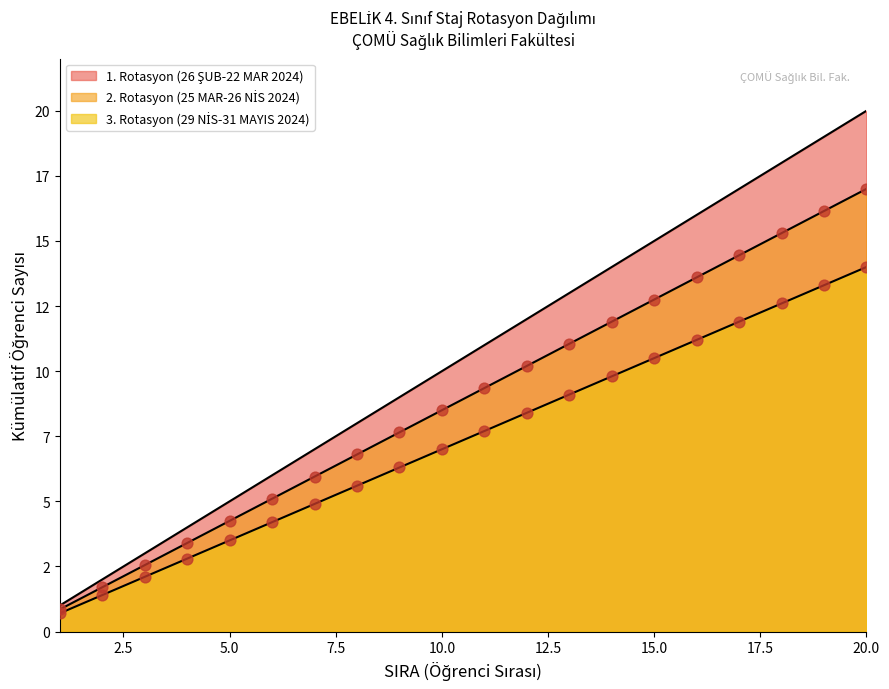

At which category is the sum across all series the highest?

20